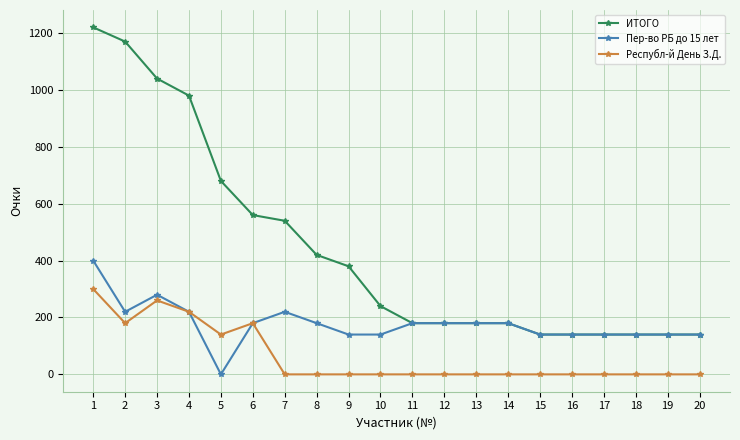

The Республ-й День З.Д. series shows 220 at 4. True or false?

True